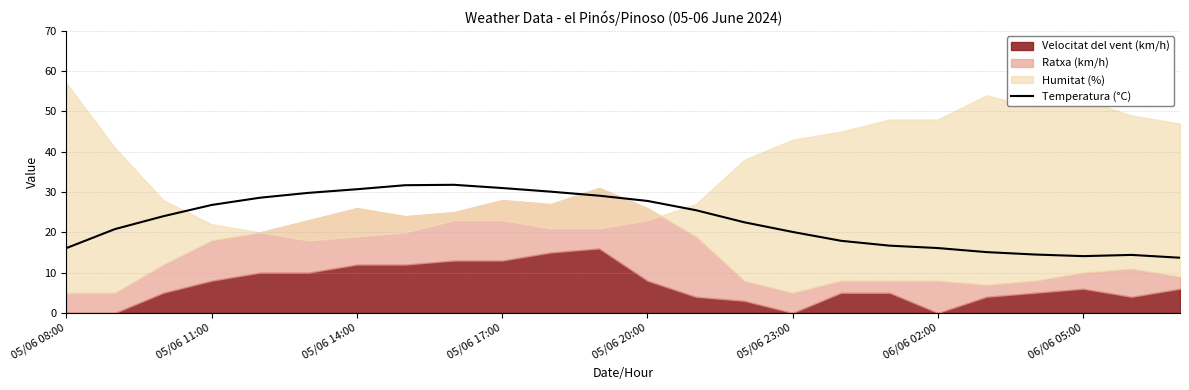

True or false: Temperatura (°C) has a value of 30.7 at 05/06 14:00.

True